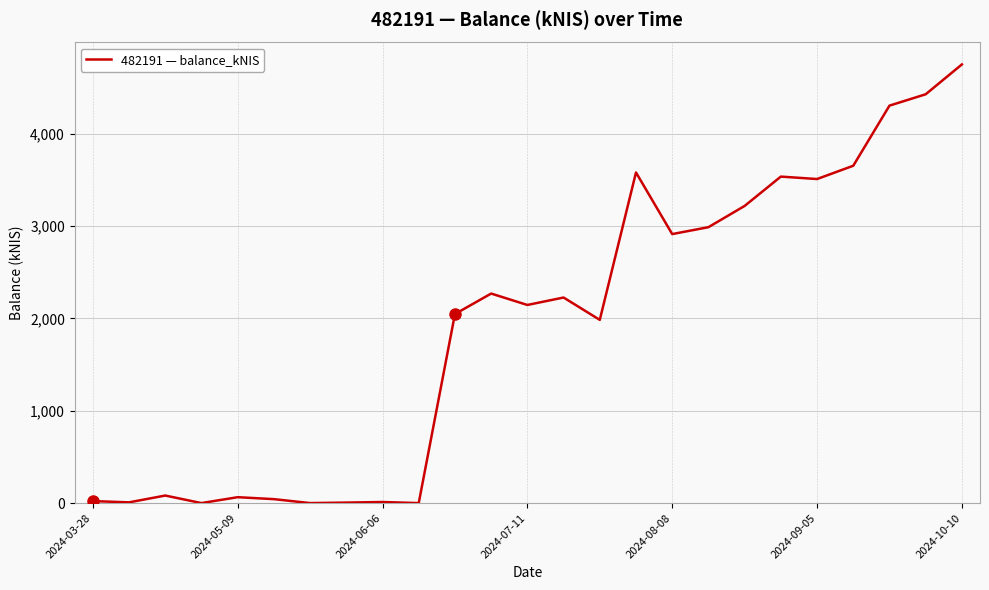

What is the difference between the maximum and minimum values?

4752.9